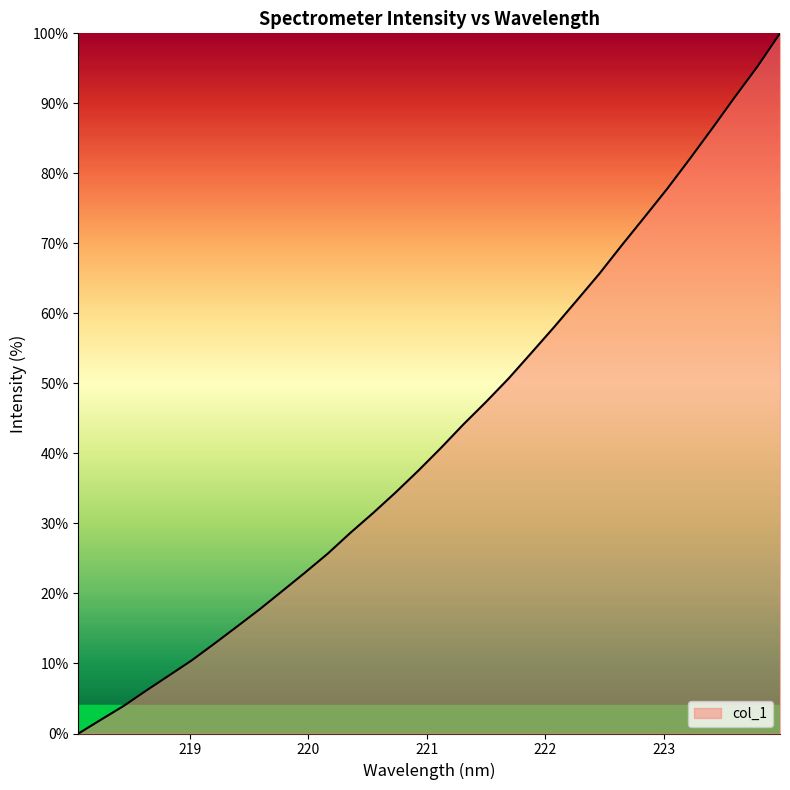

True or false: the data has more than 1 interior local peaks.

False